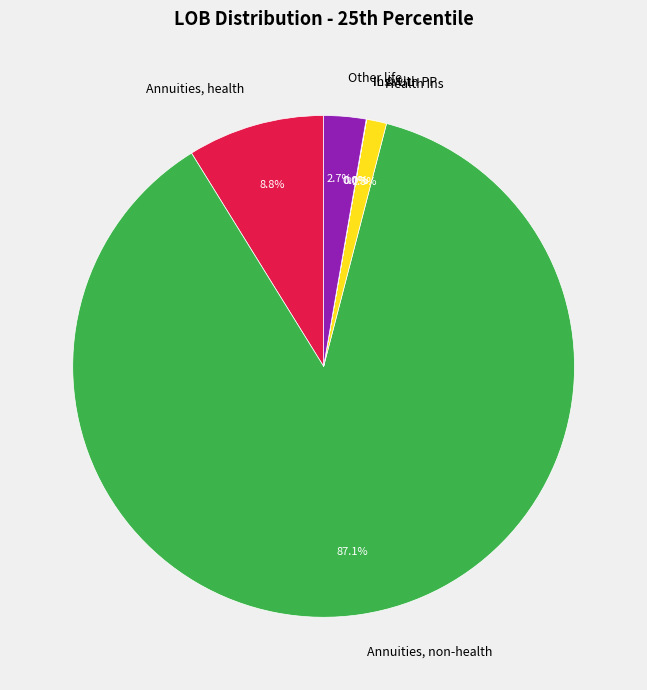

Which slice is the largest?

Annuities, non-health